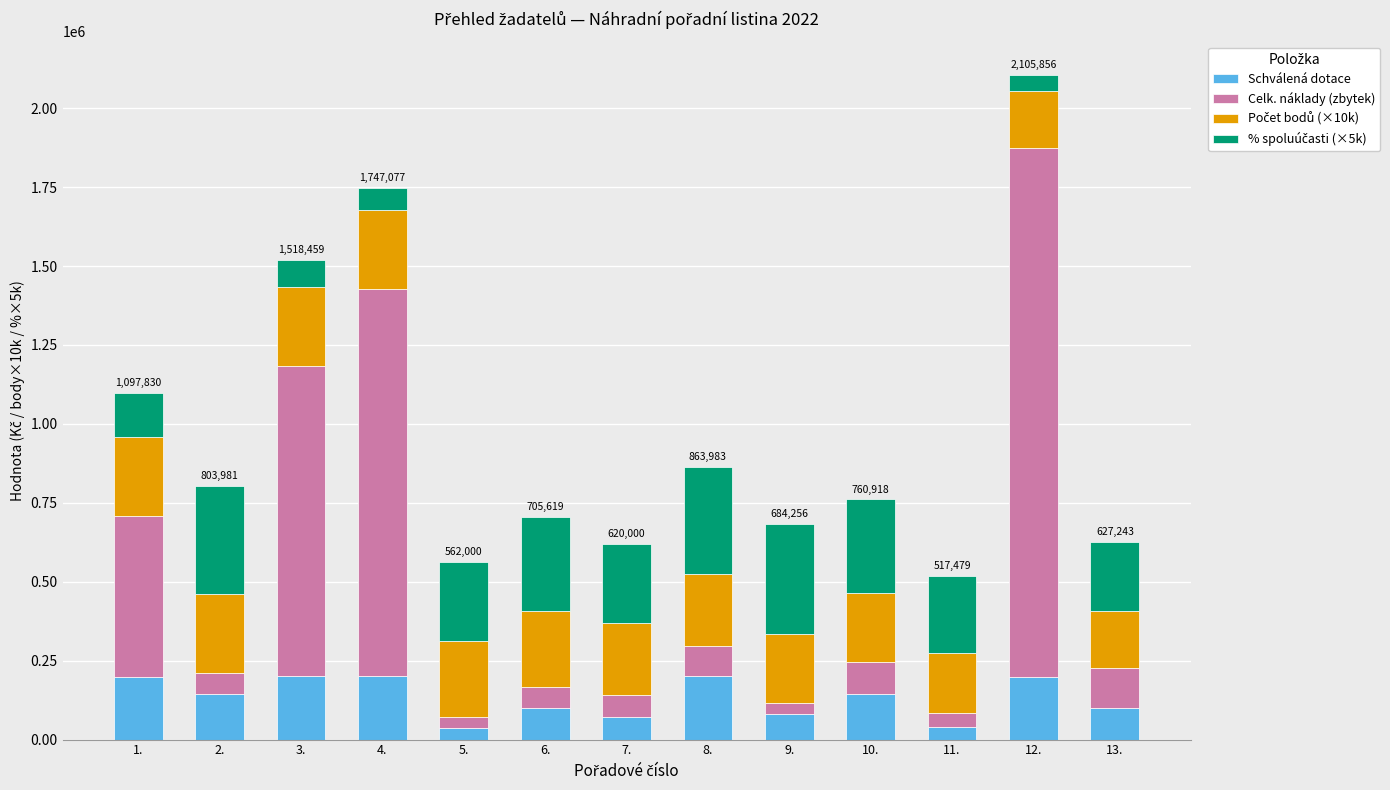

What is the highest value of the Schválená dotace series?

200000.0